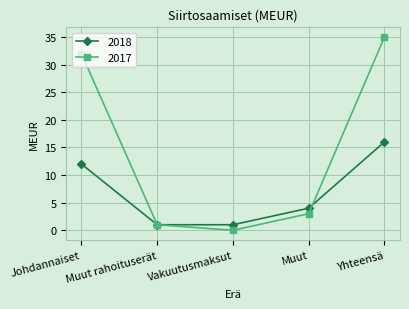

Reading left to right, transcribe all the data shown in this chart.

2018: 12	1	1	4	16
2017: 32	1	0	3	35